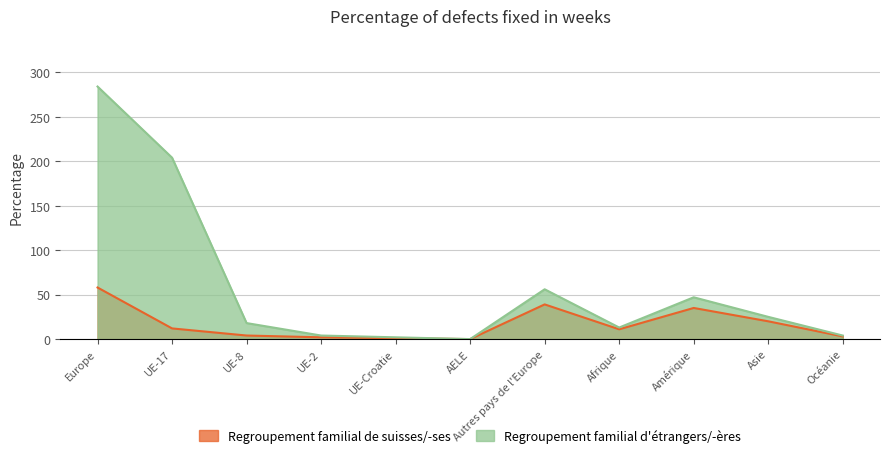

Between UE-2 and Asie, which series saw the biggest shift?

Regroupement familial d'étrangers/-ères